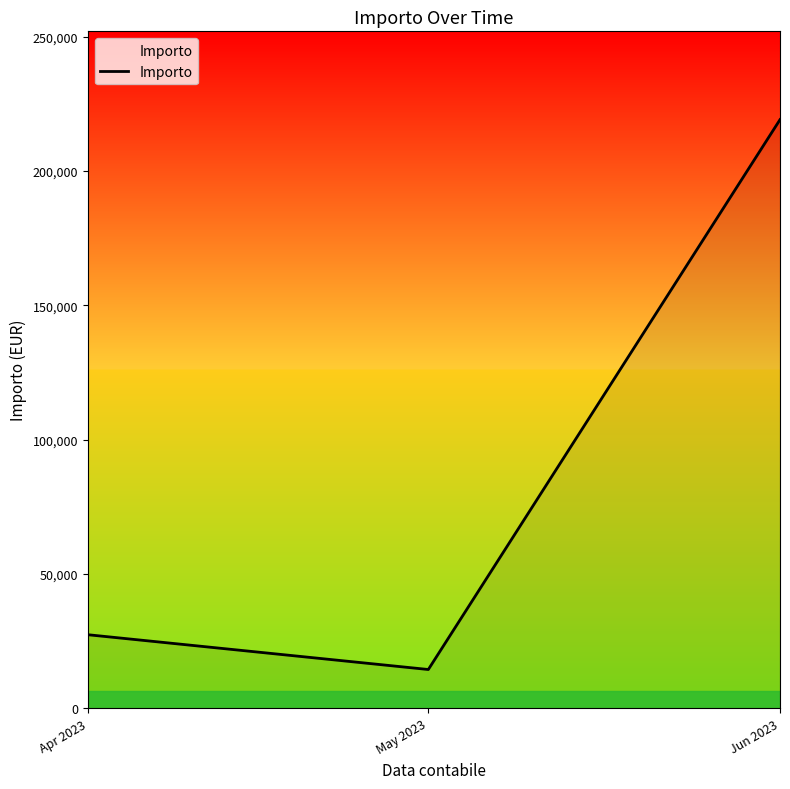

What is the maximum value shown in the chart?

219112.3